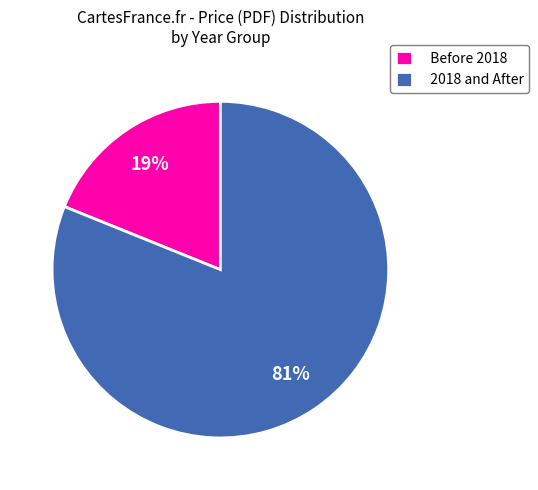

The 2018 and After slice represents 91% of the pie. True or false?

False